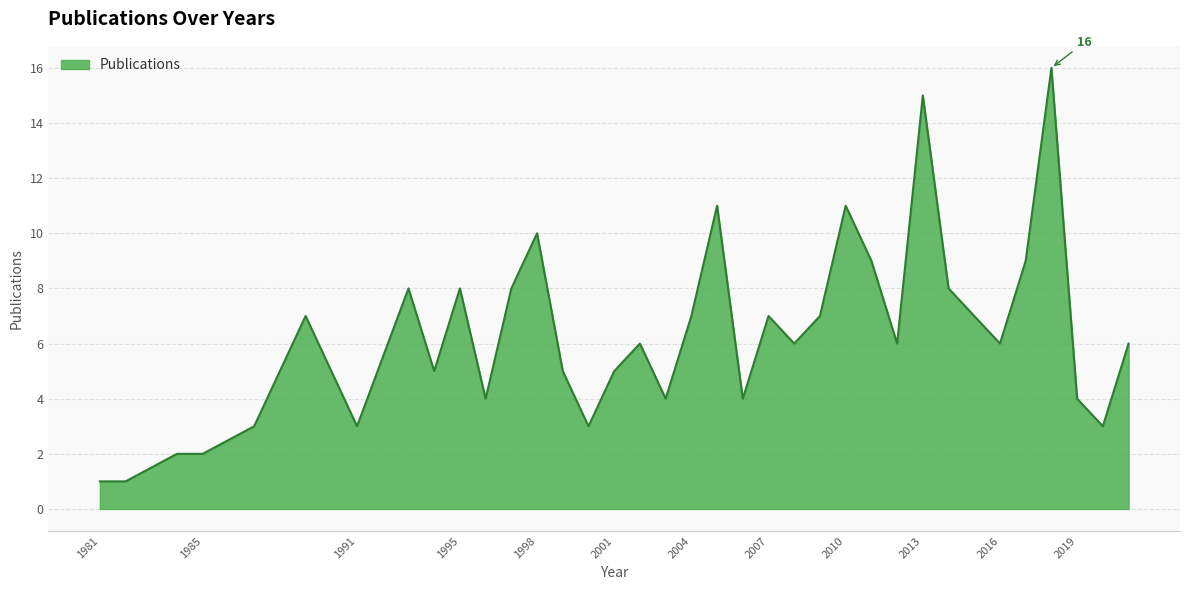

What is the difference between the maximum and minimum values?

15